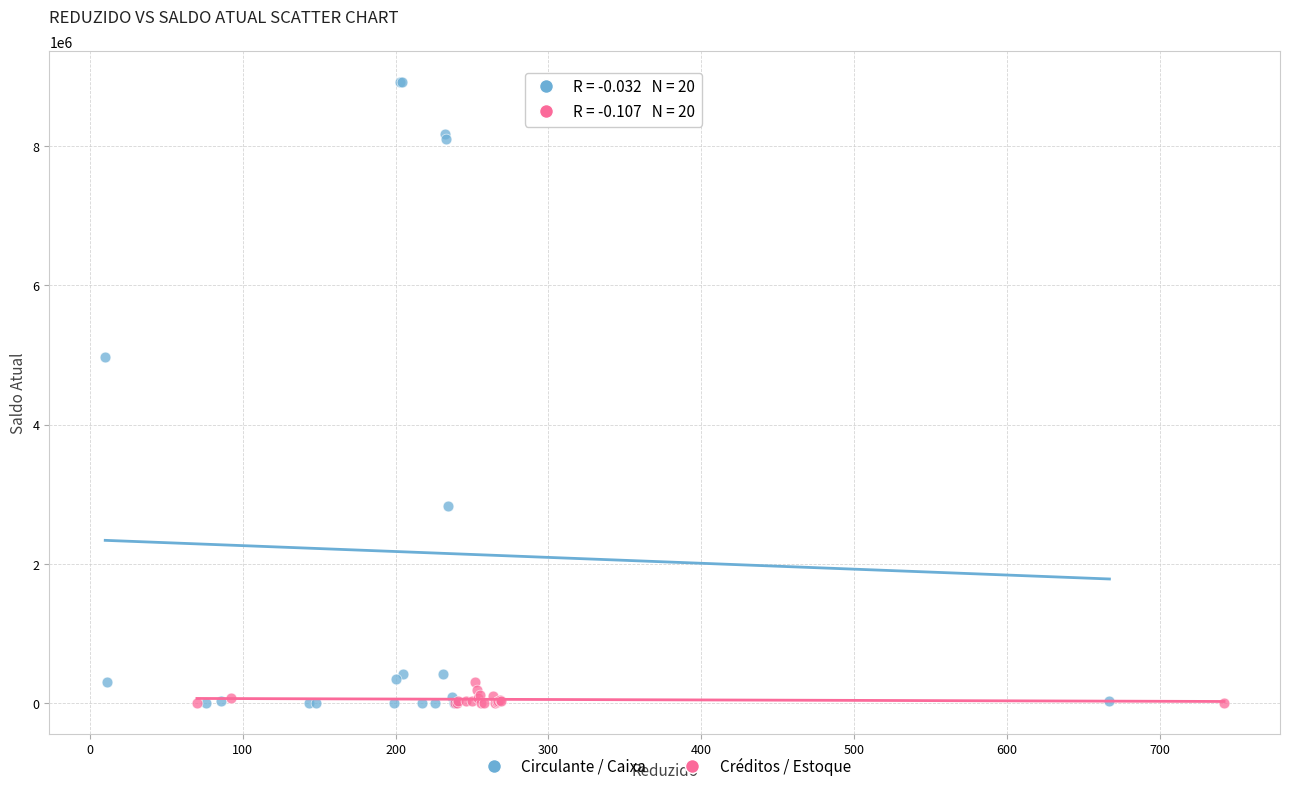

Which series contains the highest Y value?

Circulante / Caixa